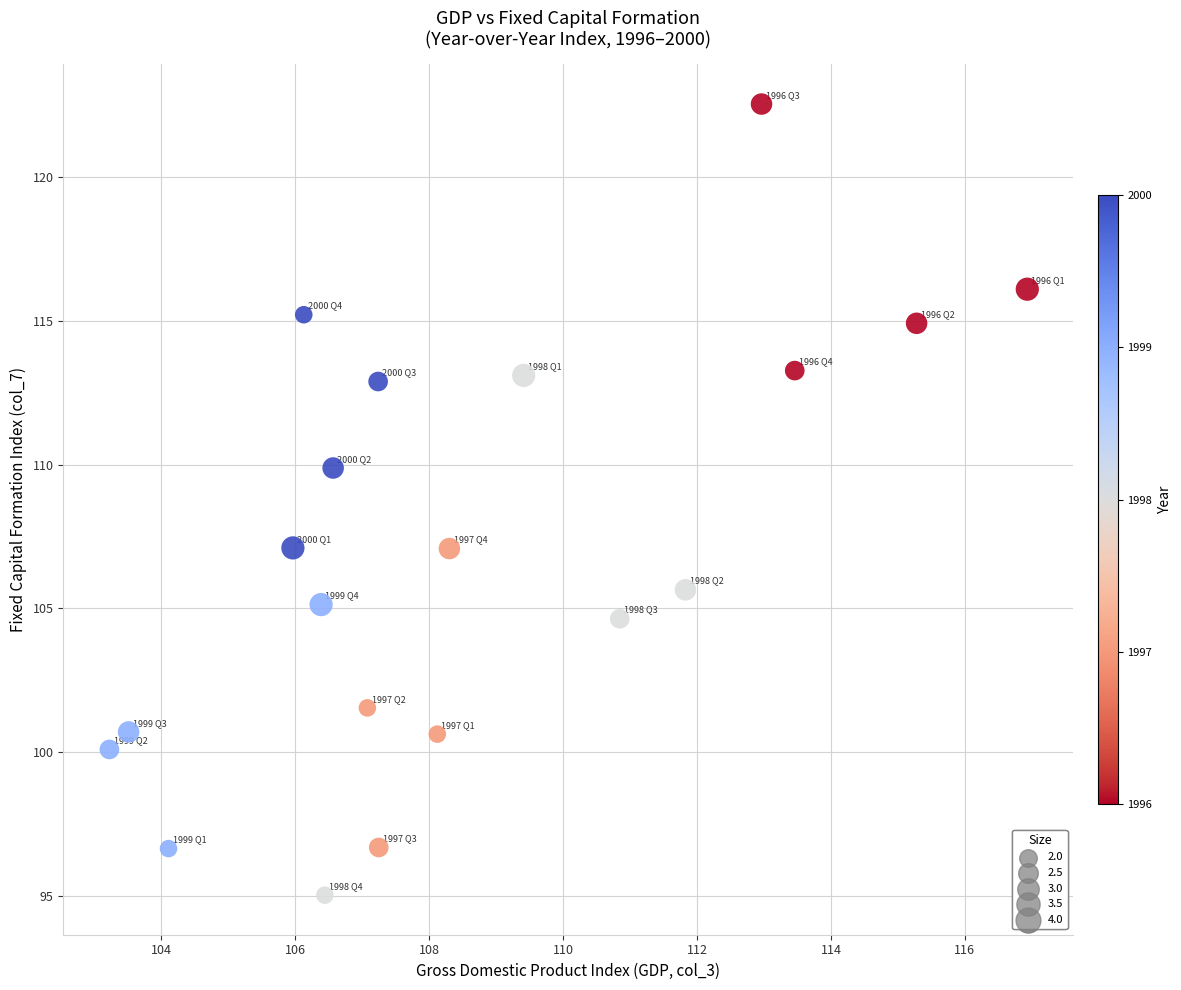

What is the range of Y values (max minus min)?

27.5